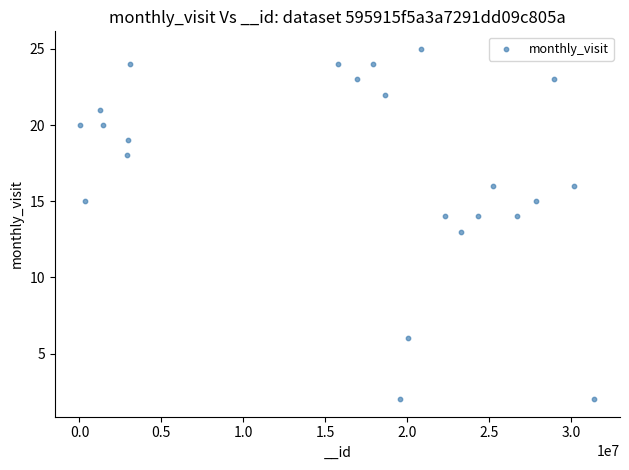

What is the range of X values (max minus min)?

31376818